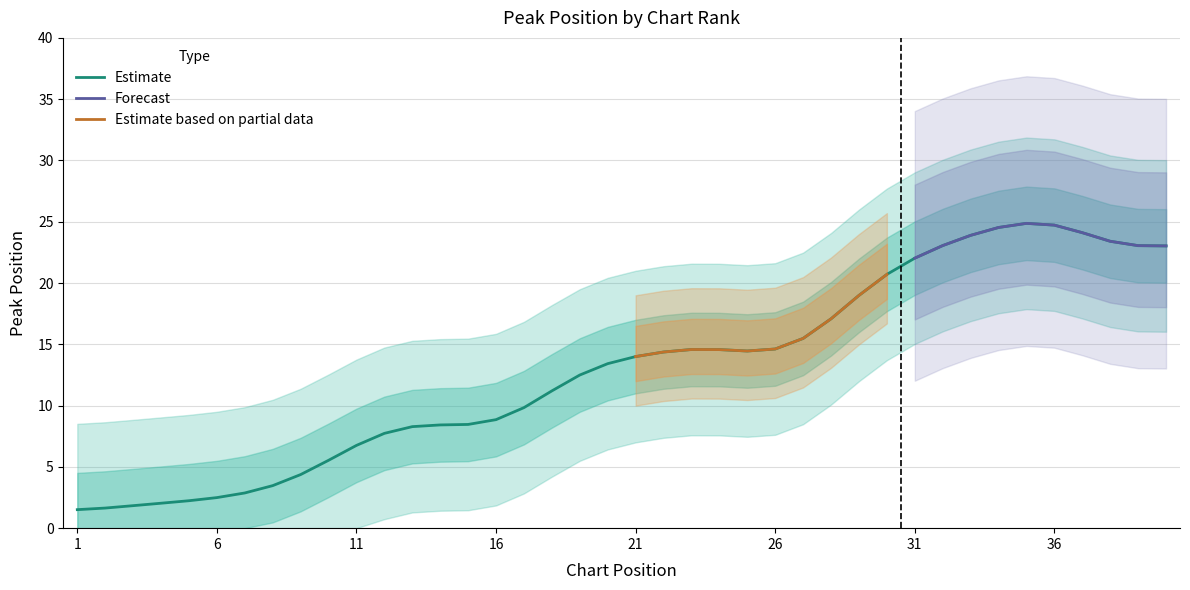

What is the lowest value of the Estimate series?

1.5